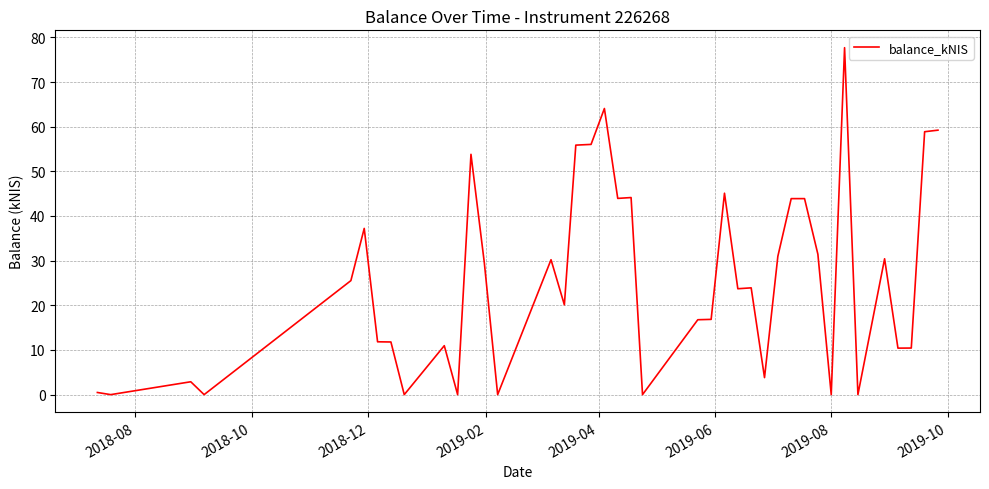

What is the maximum value shown in the chart?

77.7